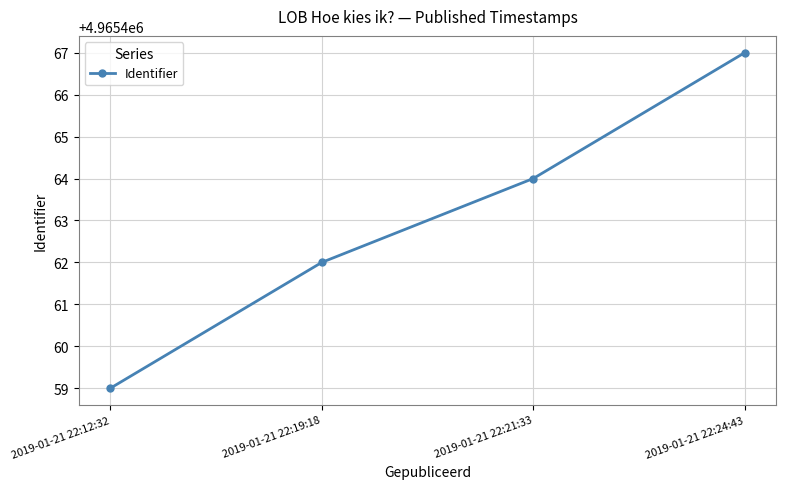

Where is the data nearest to the value 4965463?

2019-01-21 22:19:18